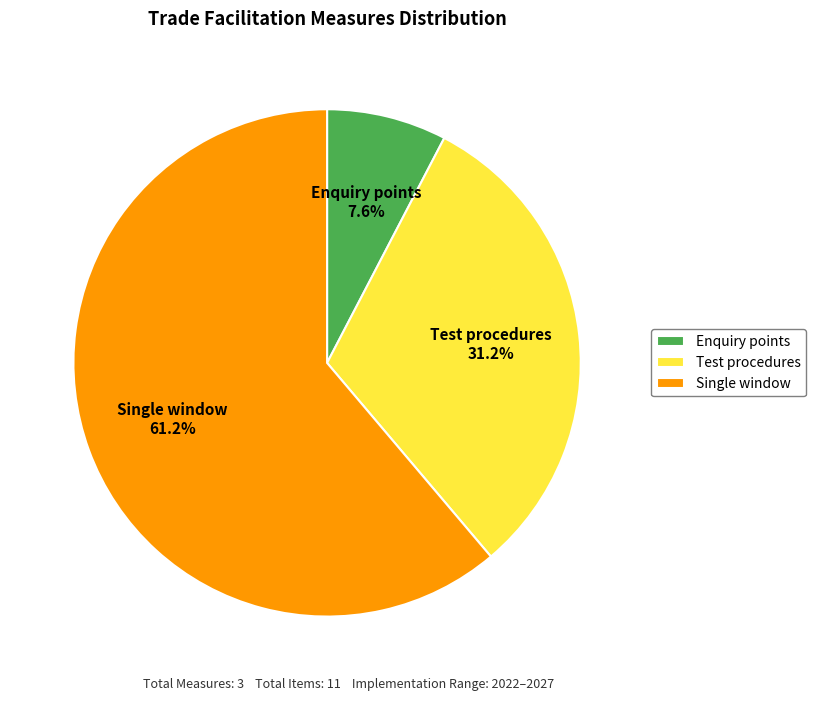

To the nearest percent, what is the average slice percentage?

33%